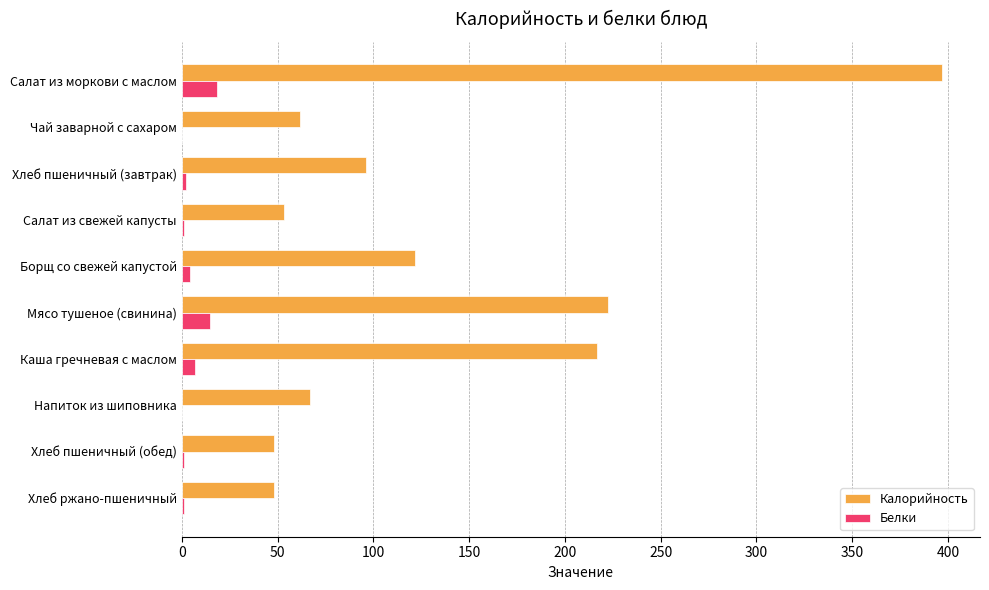

What value does the Белки series have at Мясо тушеное (свинина)?

14.8